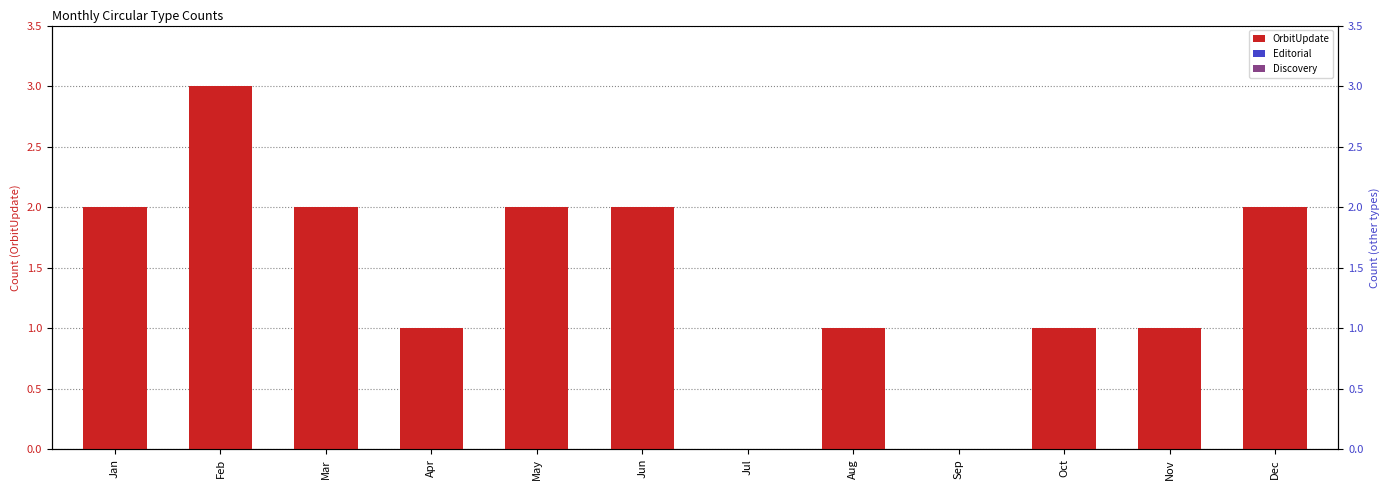

What is the maximum value shown in the chart?

3